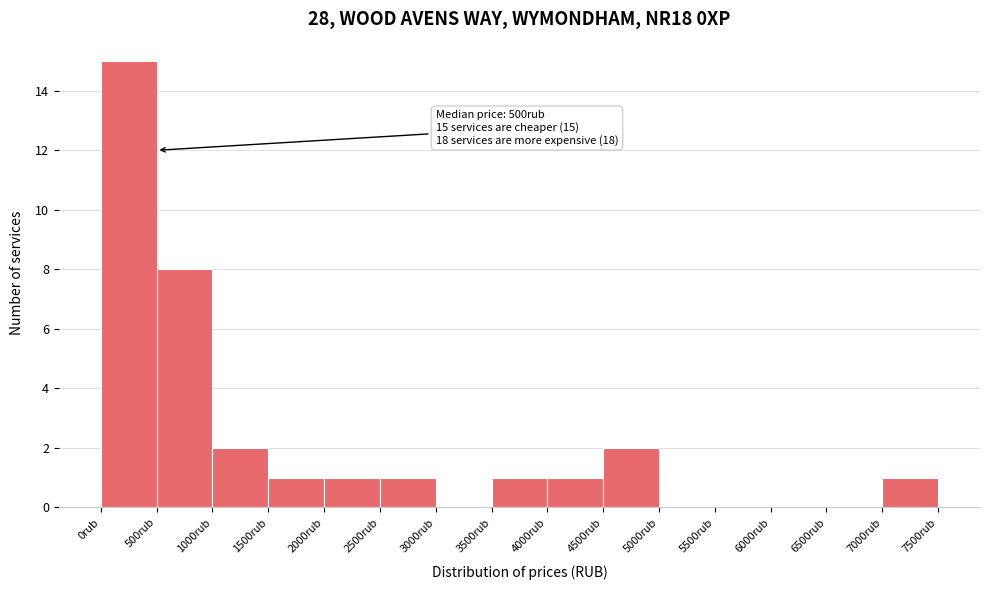

Which range on the x-axis has the tallest bar?

0 to 500